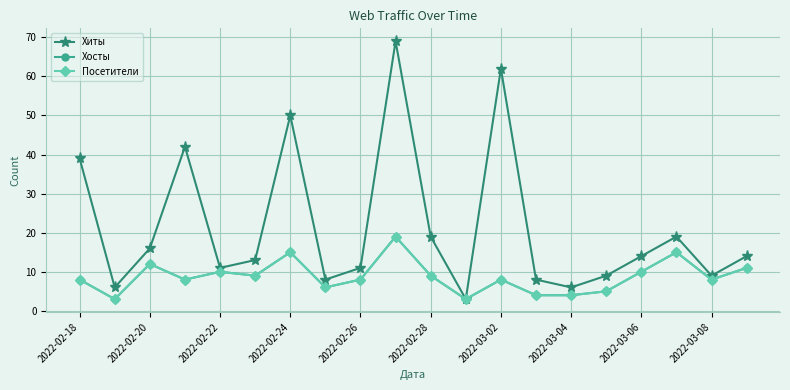

Does the chart have visible grid lines?

Yes